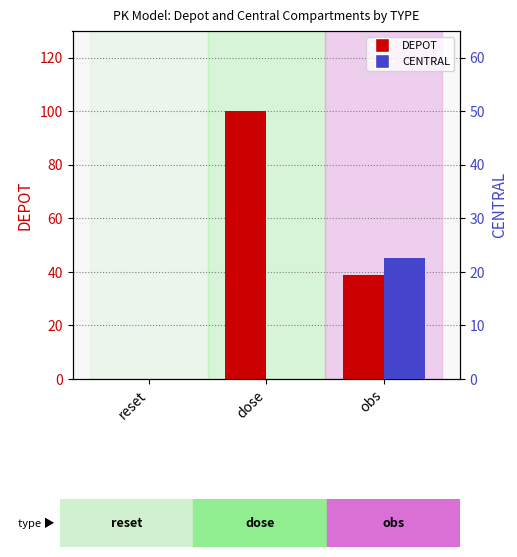

Which series has the largest range (max minus min)?

DEPOT